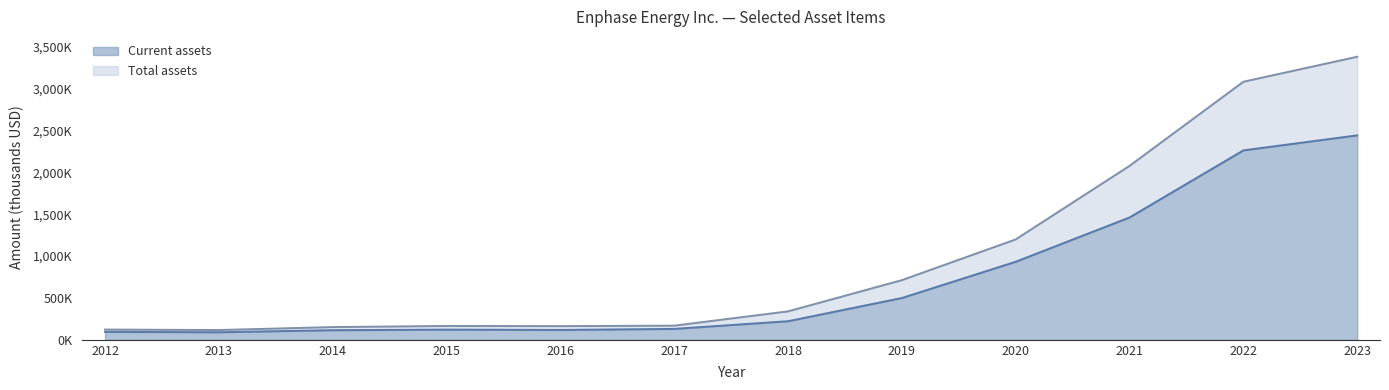

What is the sum of all Total assets values?

11689213